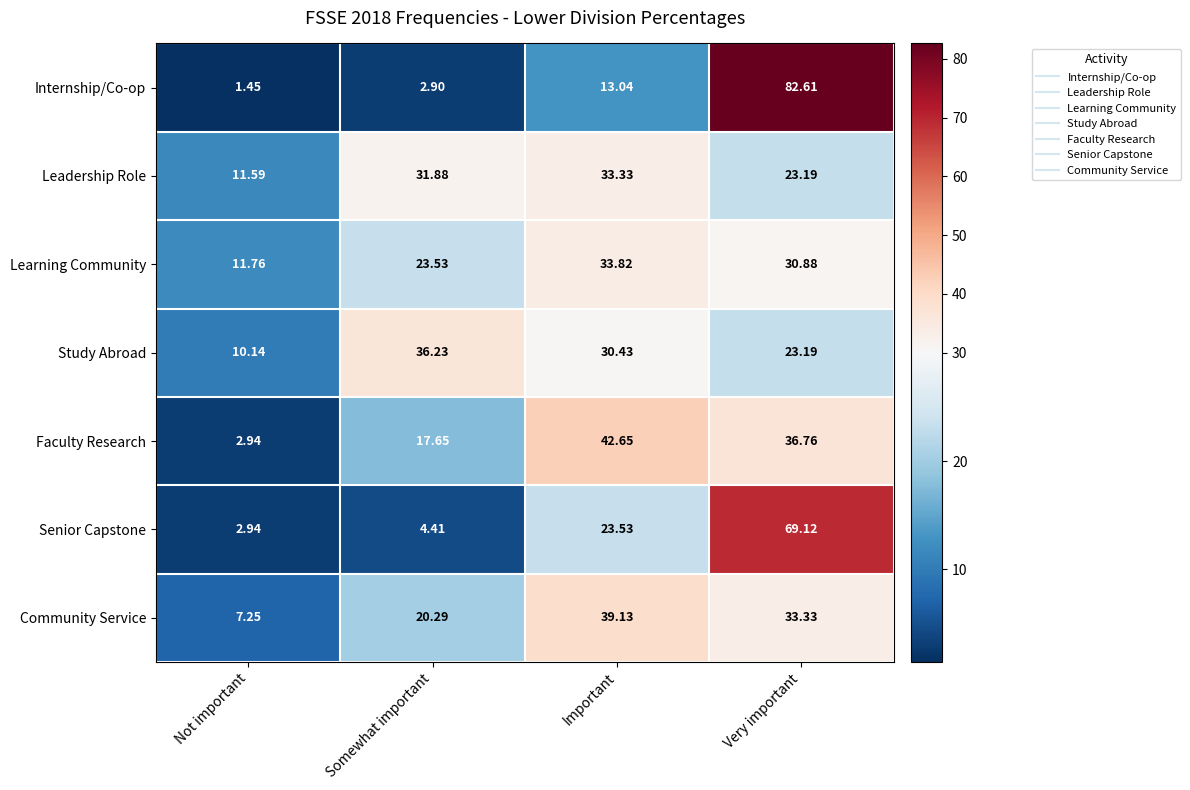

What is the maximum value shown in the chart?

82.6